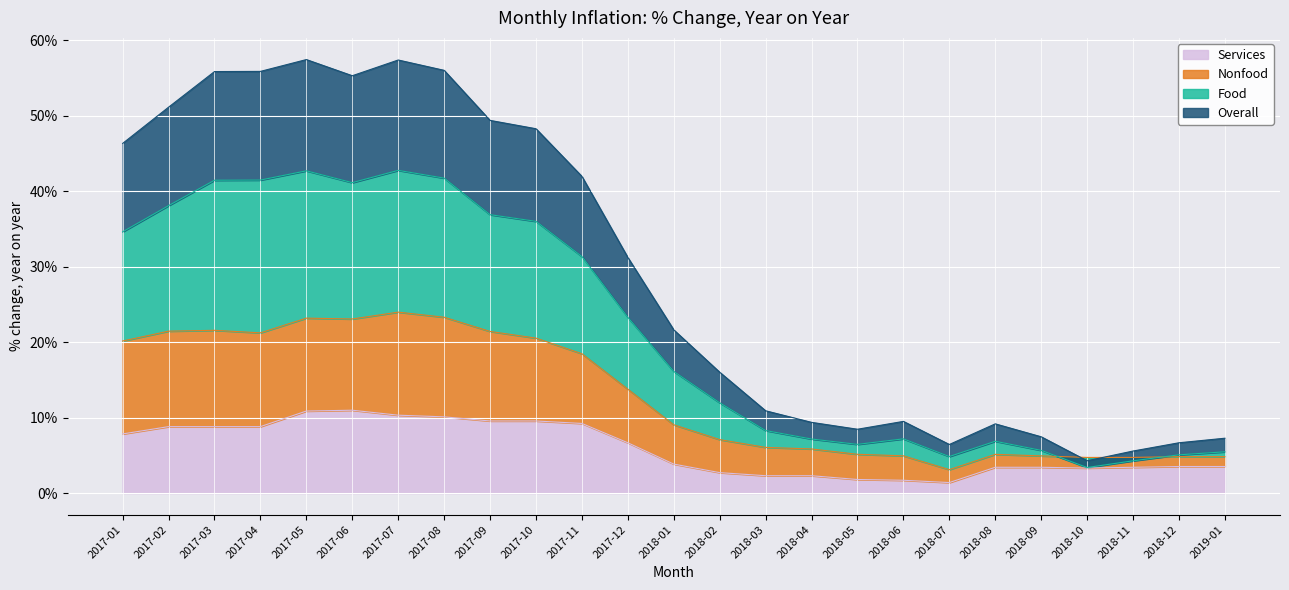

How many categories are shown in the chart?

25